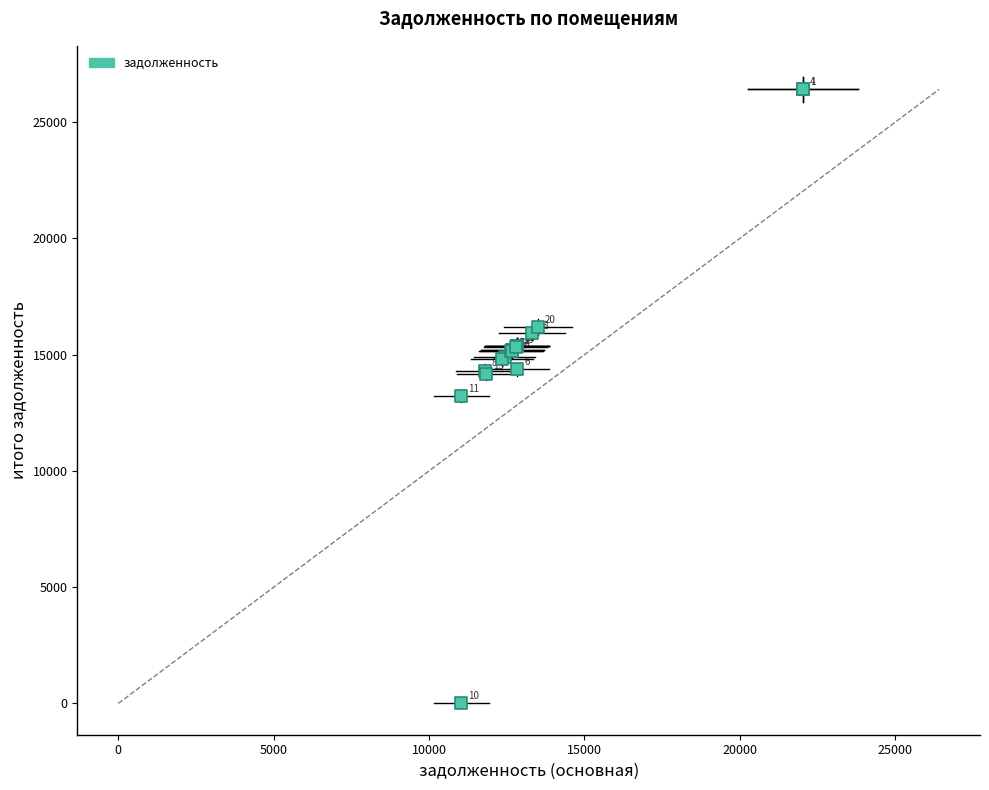

What Y value in the scatter plot is closest to 13205?

13236.7